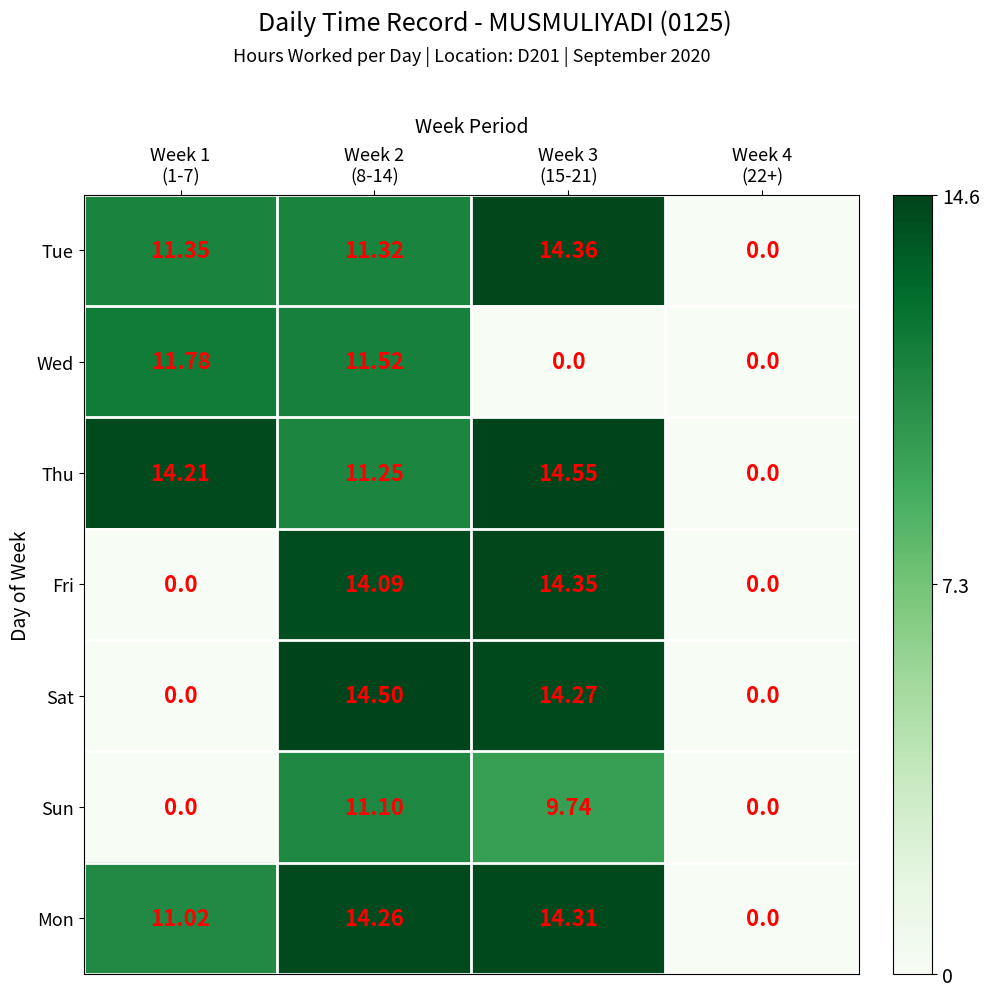

How many values in the Tue series exceed 11?

3